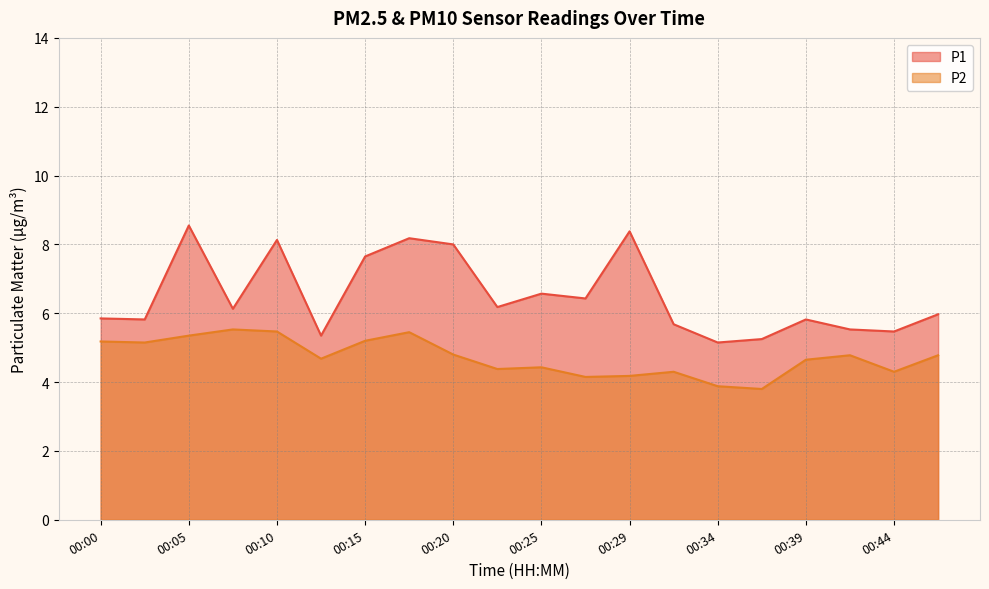

Rank the series by their maximum value, from highest to lowest.

P1, P2